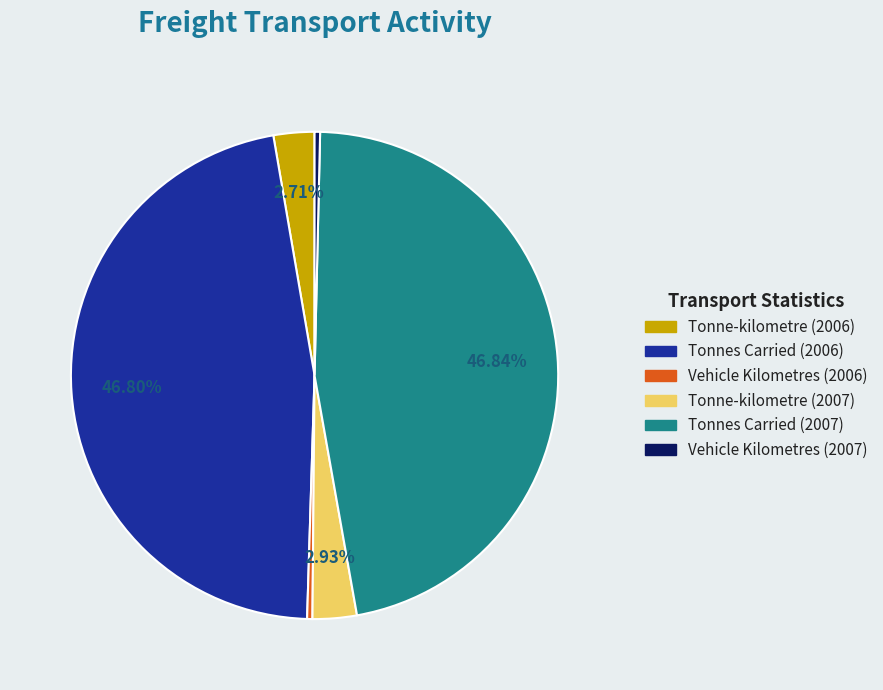

Does Tonne-kilometre (2006) represent more than half of the total?

No